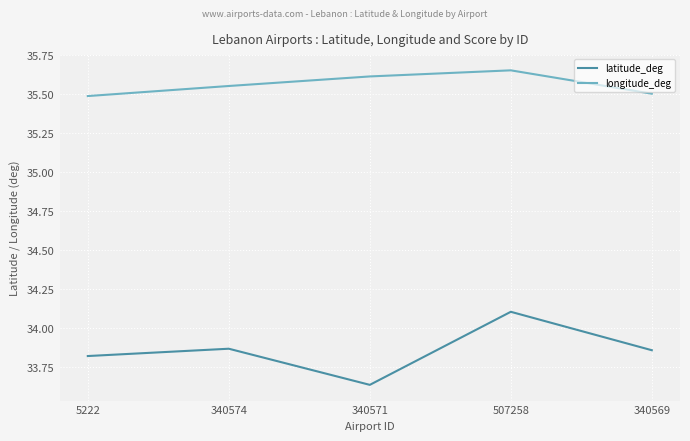

At which category is the sum across all series the highest?

507258